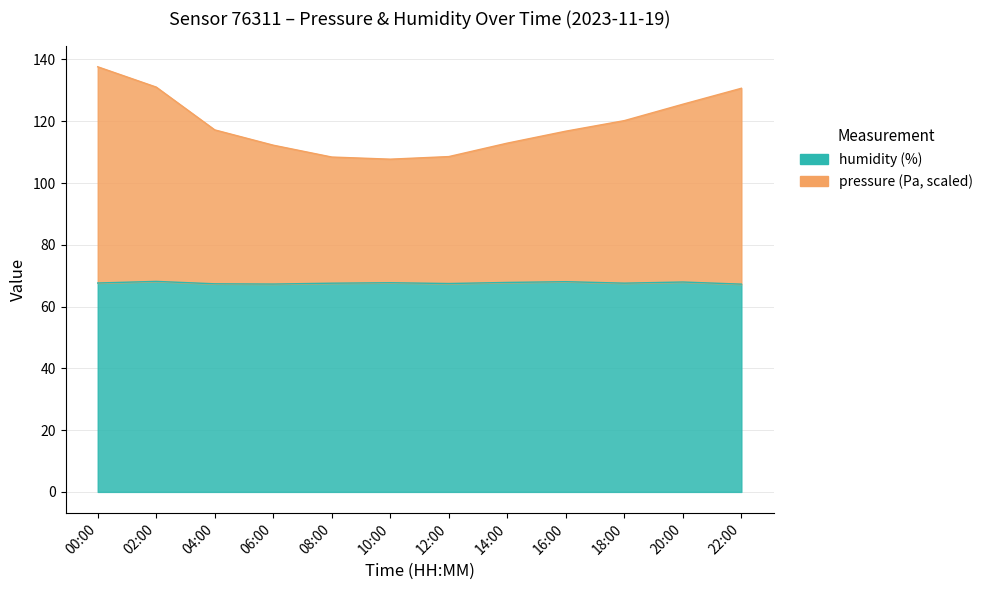

Reading left to right, transcribe all the data shown in this chart.

pressure: 00:00=137.6	02:00=131.1	04:00=117.2	06:00=112.2	08:00=108.4	10:00=107.7	12:00=108.6	14:00=112.9	16:00=116.8	18:00=120.2	20:00=125.5	22:00=130.7
humidity: 00:00=67.6	02:00=68.2	04:00=67.4	06:00=67.3	08:00=67.6	10:00=67.7	12:00=67.5	14:00=67.8	16:00=68.1	18:00=67.6	20:00=68.0	22:00=67.3